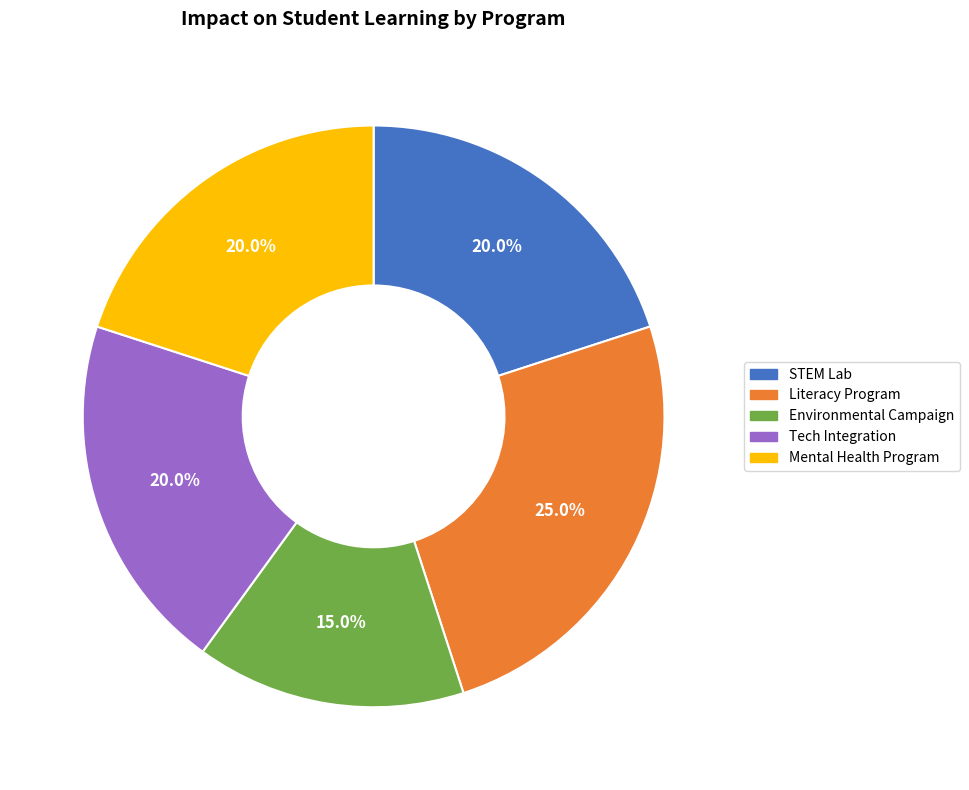

How many slices are in this pie chart?

5